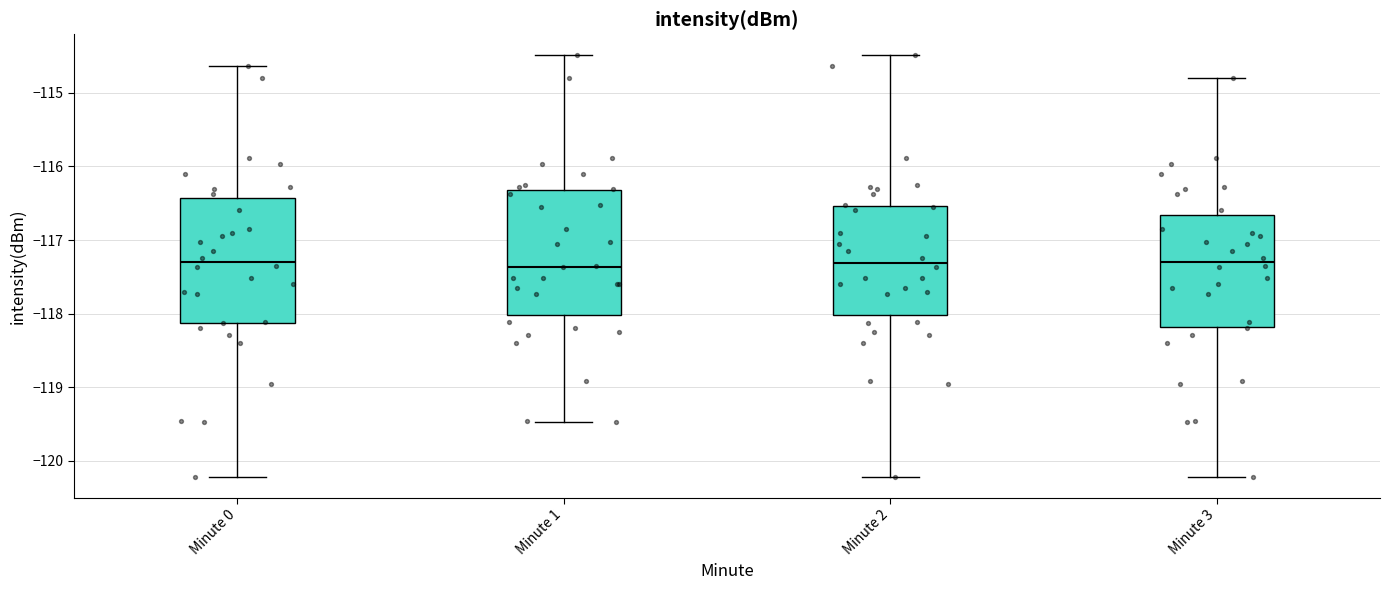

Reading left to right, transcribe this box plot: for each box, give where its median line is, the range the box spans, and where its two whiskers end, as read against the y-axis. The values are not printed on the chart, so give them approximately, as read against the axis.

Minute 0: median -117.3, box -118.1 to -116.4, whiskers -120.2 to -114.6
Minute 1: median -117.4, box -118.0 to -116.3, whiskers -119.5 to -114.5
Minute 2: median -117.3, box -118.0 to -116.5, whiskers -120.2 to -114.5
Minute 3: median -117.3, box -118.2 to -116.7, whiskers -120.2 to -114.8